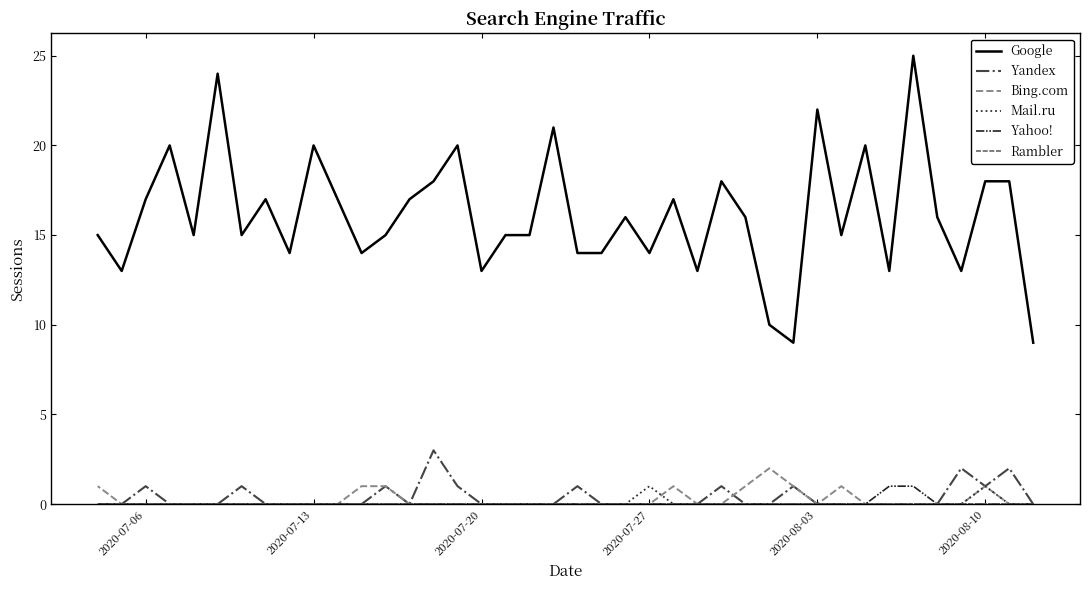

True or false: Rambler has a value of 0 at 2020-08-10.

True